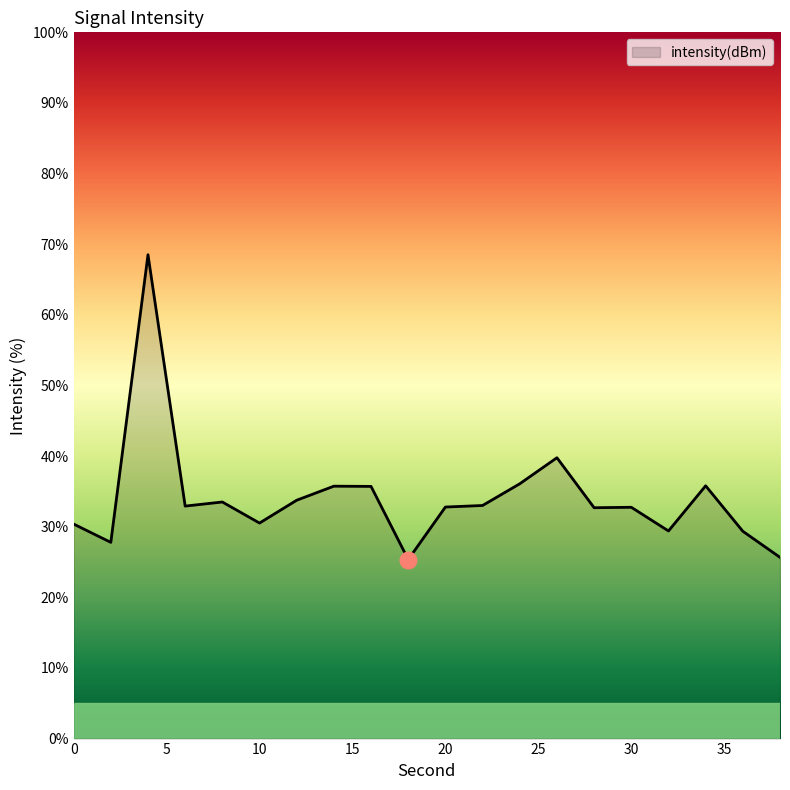

What is the minimum value shown in the chart?

25.4